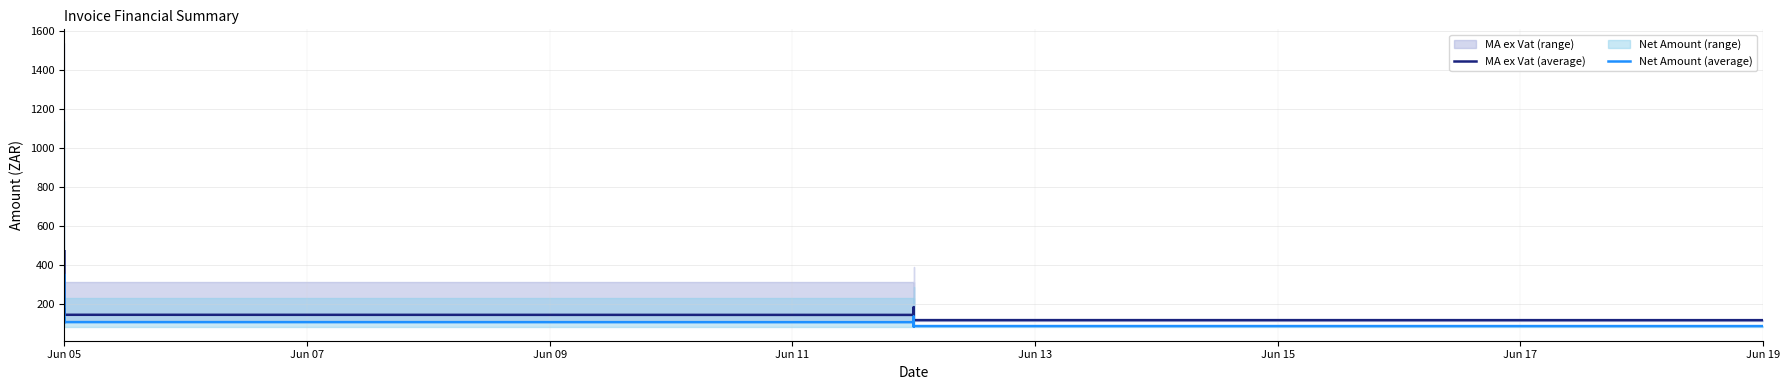

Reading left to right, list all the values displayed in this chart.

MA ex Vat (average): 471.0	399.6	352.0	345.7	143.0	143.7	143.7	143.7	172.0	172.0	145.0	144.4	143.8	143.8	143.1	115.4	115.4	115.4	115.4	116.0	116.6	117.3	116.6	116.6	116.6	116.6	116.0	155.0	154.4	182.0	182.7	182.7	183.3	183.3	144.3	144.9	117.8	117.7	117.4
Net Amount (average): 348.9	296.0	260.8	256.1	105.9	106.4	106.4	106.4	127.4	127.4	107.4	107.0	106.5	106.5	106.0	85.5	85.5	85.5	85.5	85.9	86.4	86.9	86.4	86.4	86.4	86.4	85.9	114.8	114.4	134.8	135.3	135.3	135.8	135.8	106.9	107.3	87.3	87.1	87.0